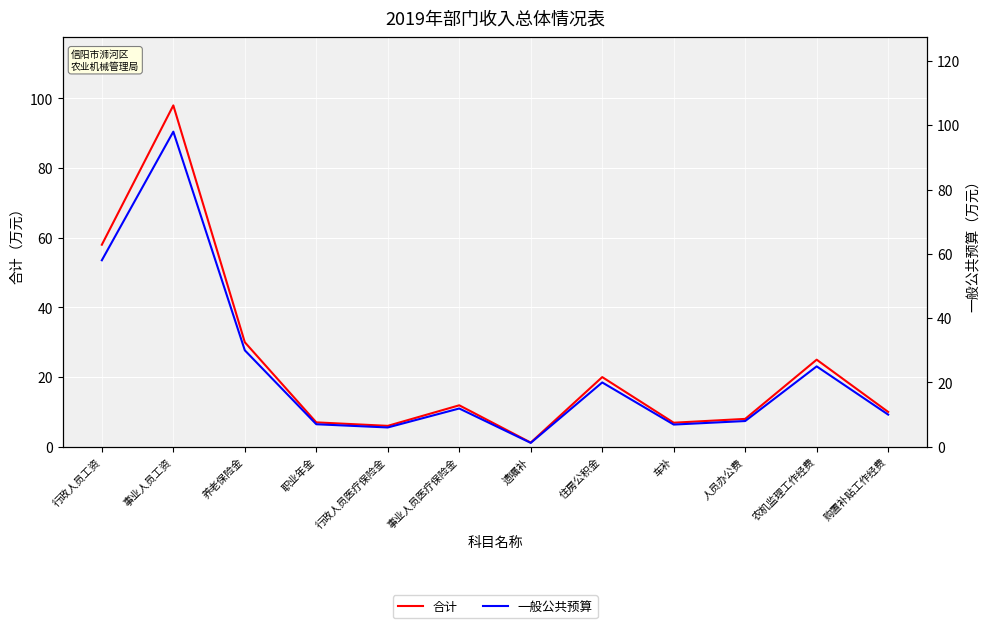

What is the total value across all series at 住房公积金?

40.0